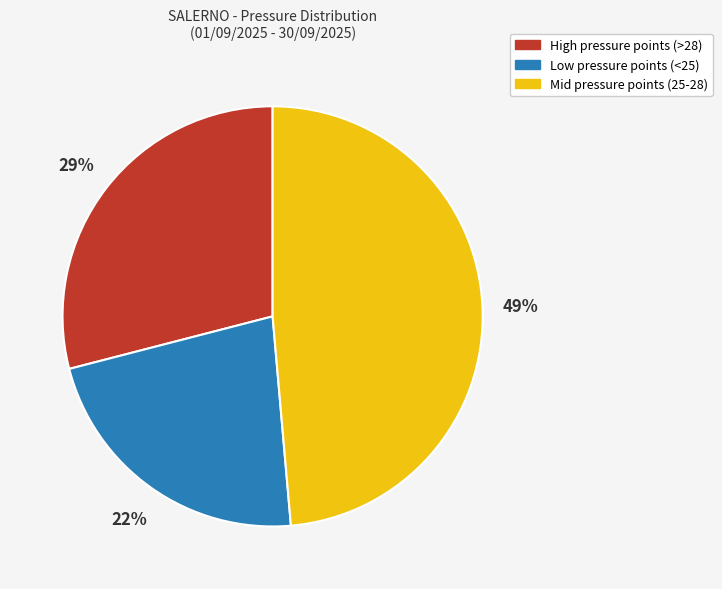

Is there any slice that represents more than half of the pie?

No